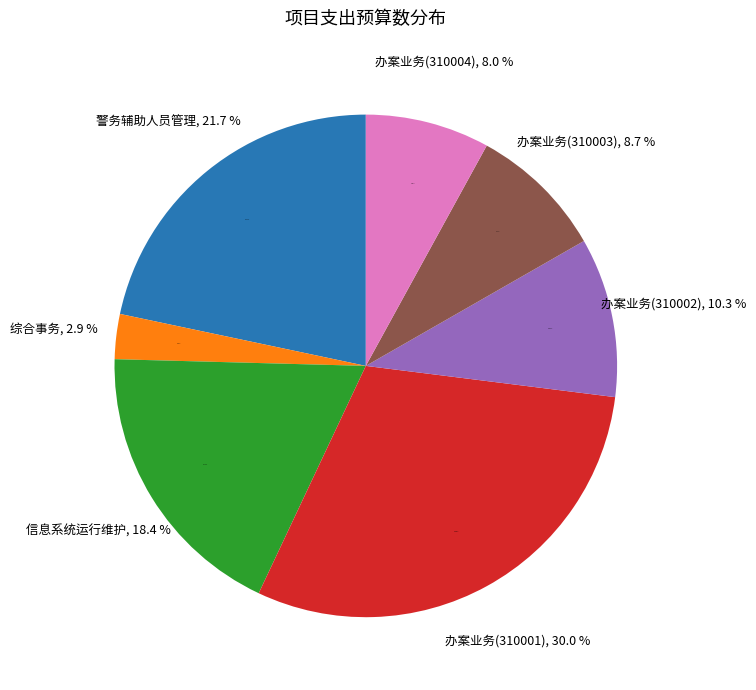

To the nearest percent, what percentage of the pie is 警务辅助人员管理?

22%